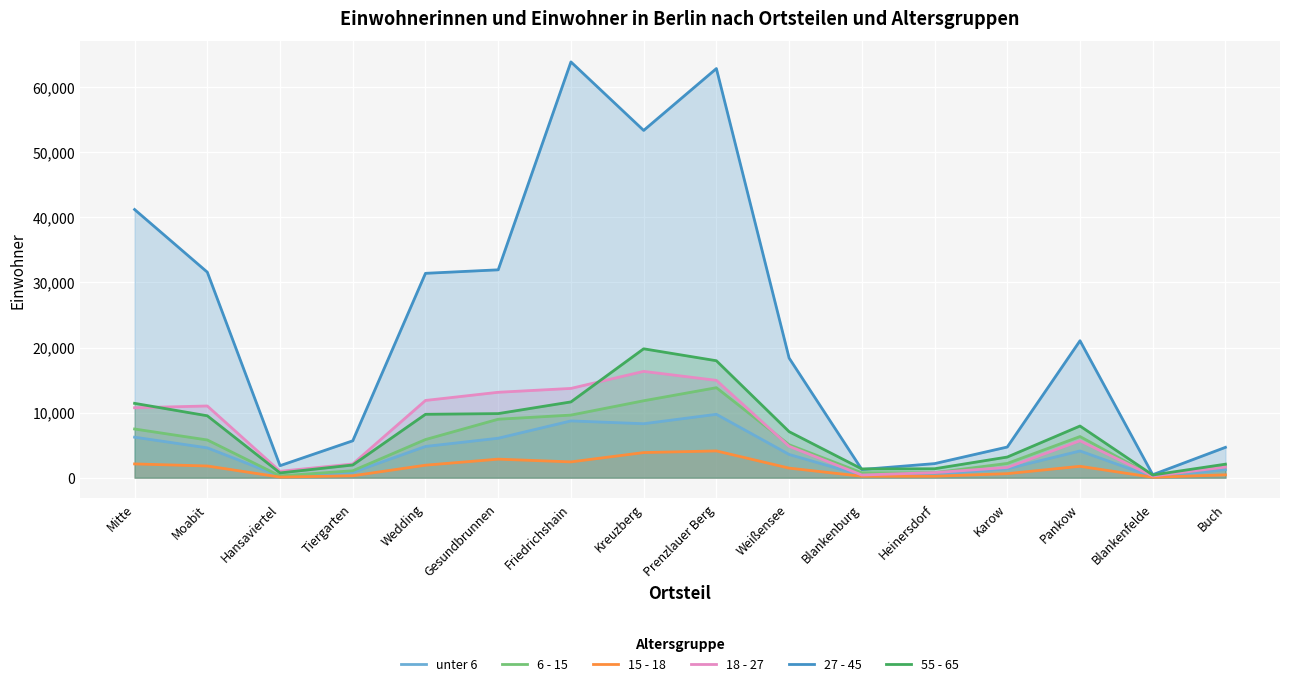

What is the approximate value of 6 - 15 at Hansaviertel?

266